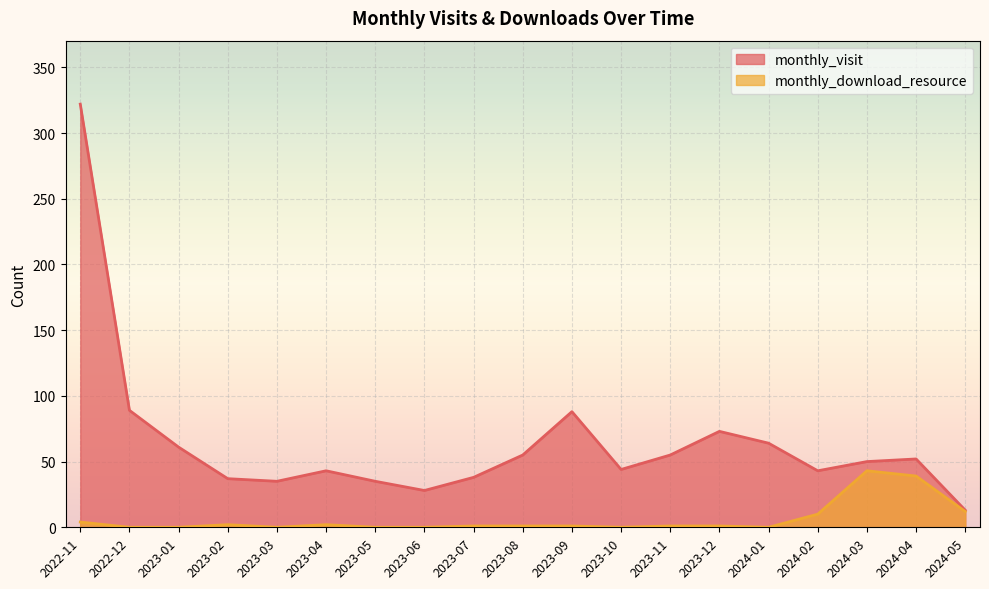

Which series has the largest total across all categories?

monthly_visit